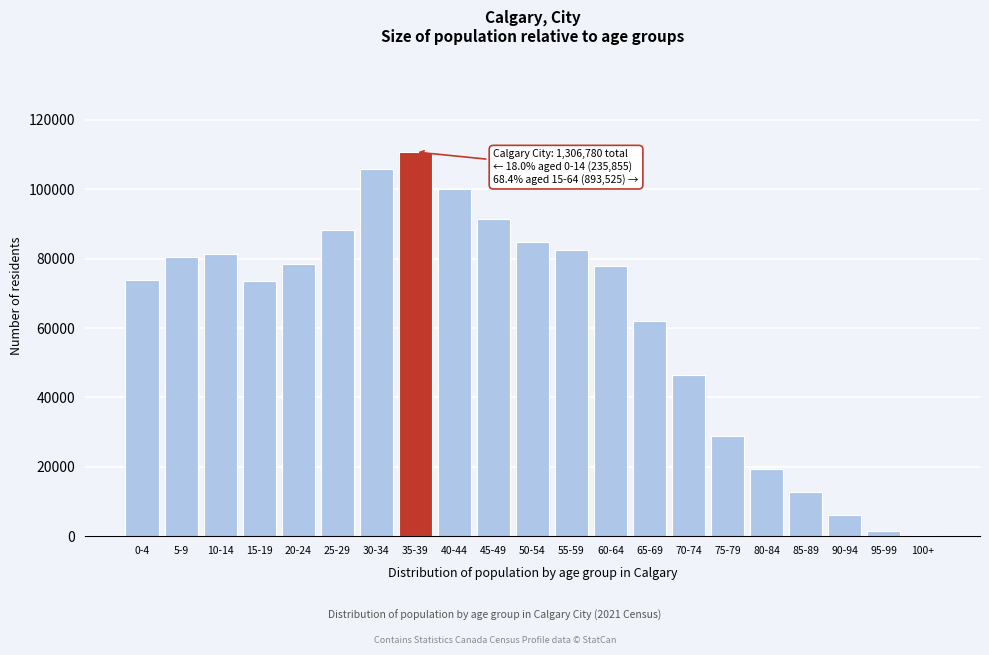

Approximately how many times larger is the value at 15-19 compared to 60-64?

0.9